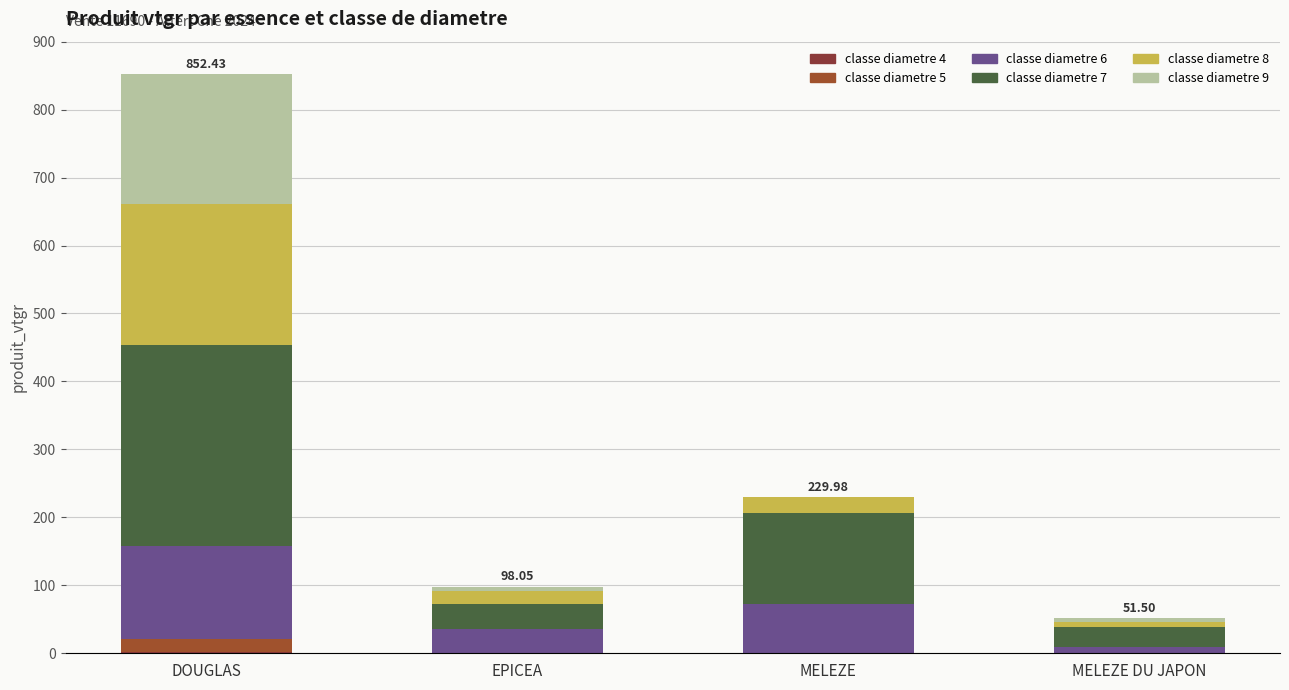

Does the chart contain stacked bars?

Yes